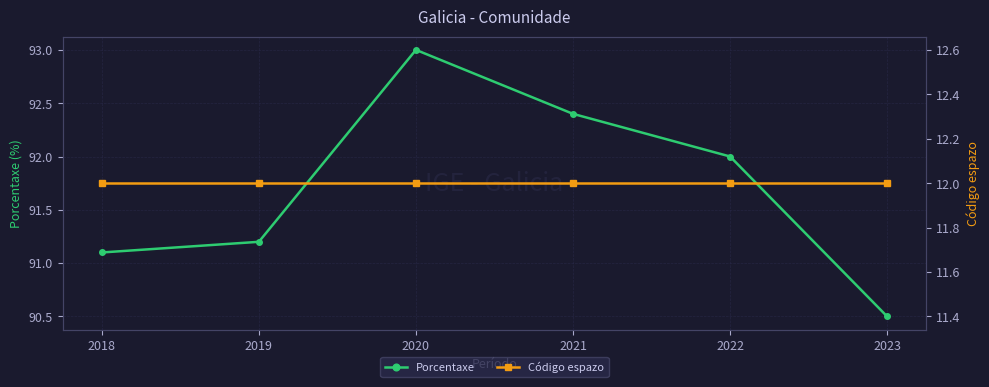

True or false: Porcentaxe has a value of 90.5 at 2023.

True